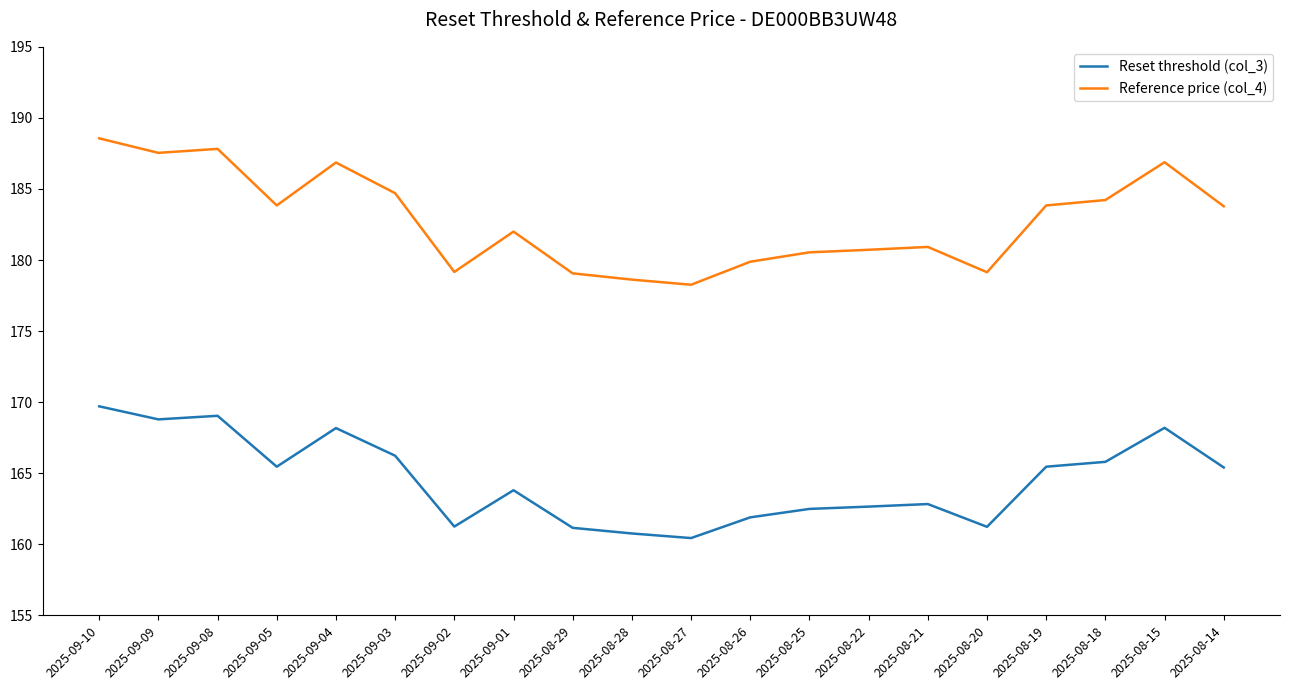

What is the spread (max minus min) of values at 2025-08-25?

18.1